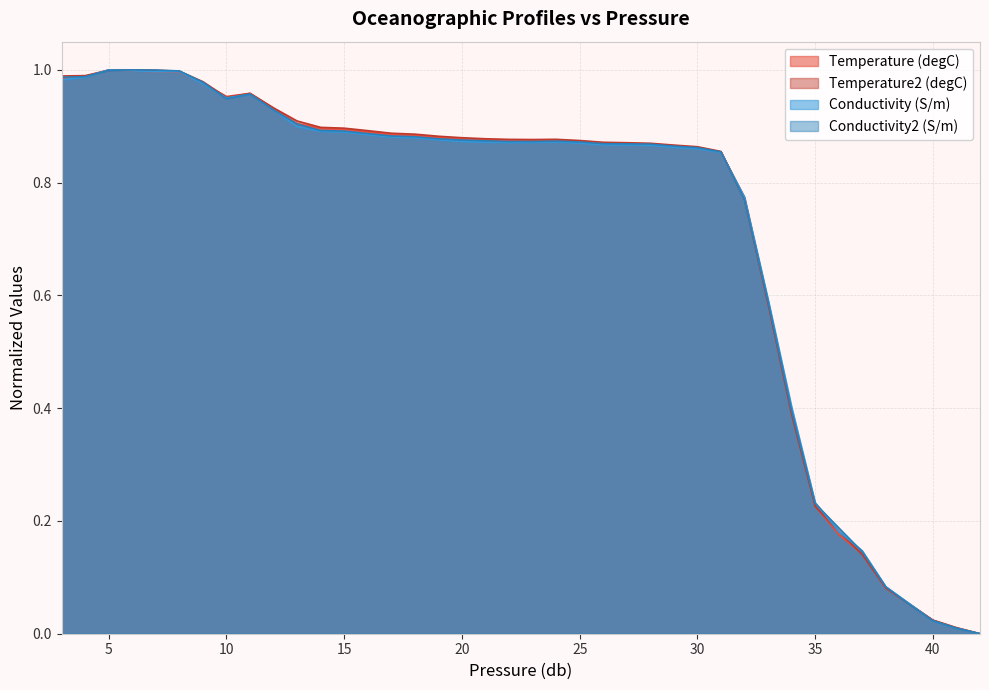

Reading right to left, extract all data points from this chart.

Temperature (degC): 42=0.0	41=0.0	40=0.0	39=0.1	38=0.1	37=0.1	36=0.2	35=0.2	34=0.4	33=0.6	32=0.8	31=0.9	30=0.9	29=0.9	28=0.9	27=0.9	26=0.9	25=0.9	24=0.9	23=0.9	22=0.9	21=0.9	20=0.9	19=0.9	18=0.9	17=0.9	16=0.9	15=0.9	14=0.9	13=0.9	12=0.9	11=1.0	10=1.0	9=1.0	8=1.0	7=1.0	6=1.0	5=1.0	4=1.0	3=1.0
Temperature2 (degC): 42=0.0	41=0.0	40=0.0	39=0.1	38=0.1	37=0.1	36=0.2	35=0.2	34=0.4	33=0.6	32=0.8	31=0.9	30=0.9	29=0.9	28=0.9	27=0.9	26=0.9	25=0.9	24=0.9	23=0.9	22=0.9	21=0.9	20=0.9	19=0.9	18=0.9	17=0.9	16=0.9	15=0.9	14=0.9	13=0.9	12=0.9	11=1.0	10=1.0	9=1.0	8=1.0	7=1.0	6=1.0	5=1.0	4=1.0	3=1.0
Conductivity (S/m): 42=0.0	41=0.0	40=0.0	39=0.1	38=0.1	37=0.1	36=0.2	35=0.2	34=0.4	33=0.6	32=0.8	31=0.9	30=0.9	29=0.9	28=0.9	27=0.9	26=0.9	25=0.9	24=0.9	23=0.9	22=0.9	21=0.9	20=0.9	19=0.9	18=0.9	17=0.9	16=0.9	15=0.9	14=0.9	13=0.9	12=0.9	11=1.0	10=1.0	9=1.0	8=1.0	7=1.0	6=1.0	5=1.0	4=1.0	3=1.0
Conductivity2 (S/m): 42=0.0	41=0.0	40=0.0	39=0.1	38=0.1	37=0.1	36=0.2	35=0.2	34=0.4	33=0.6	32=0.8	31=0.9	30=0.9	29=0.9	28=0.9	27=0.9	26=0.9	25=0.9	24=0.9	23=0.9	22=0.9	21=0.9	20=0.9	19=0.9	18=0.9	17=0.9	16=0.9	15=0.9	14=0.9	13=0.9	12=0.9	11=1.0	10=0.9	9=1.0	8=1.0	7=1.0	6=1.0	5=1.0	4=1.0	3=1.0